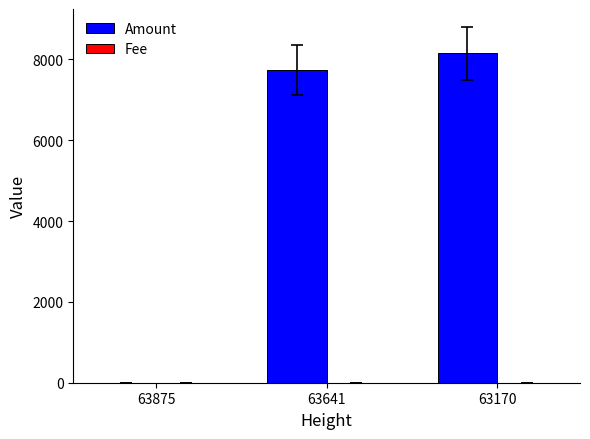

What is the difference between the Amount values at 63170 and 63875?

8153